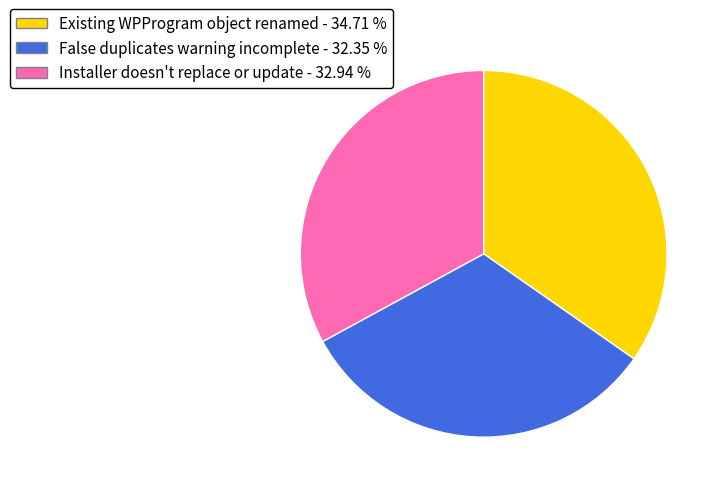

Does Installer doesn't replace or update represent more than half of the total?

No